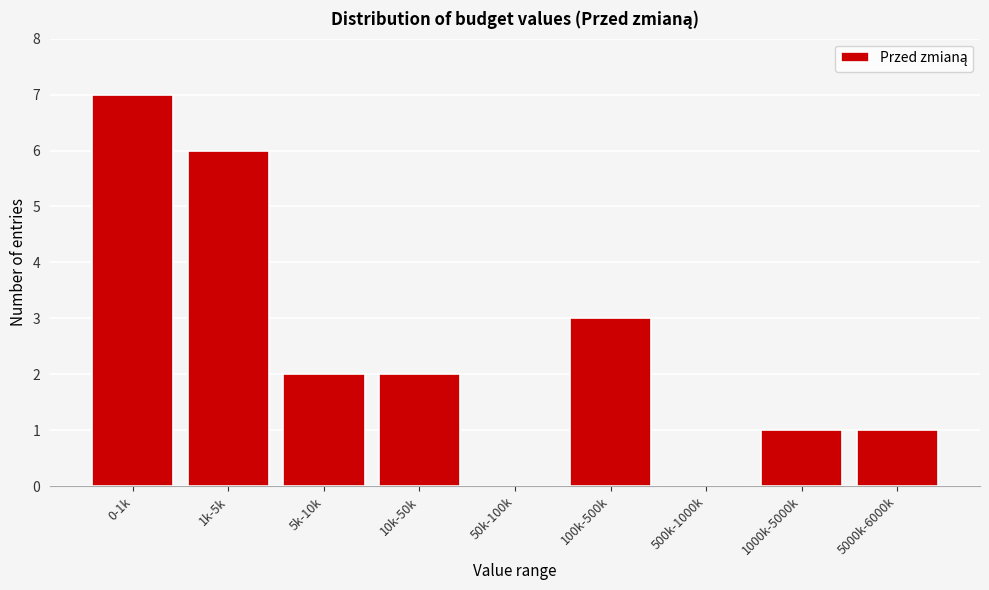

Reading left to right, extract all data points from this chart.

0-1k=7	1k-5k=6	5k-10k=2	10k-50k=2	50k-100k=0	100k-500k=3	500k-1000k=0	1000k-5000k=1	5000k-6000k=1